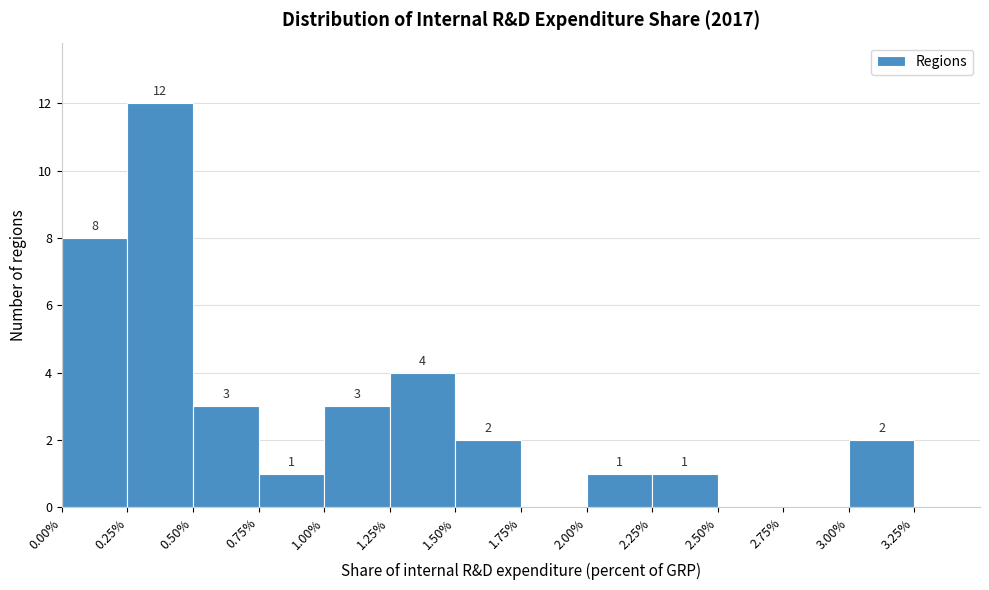

Which range on the x-axis has the tallest bar?

0.25 to 0.50